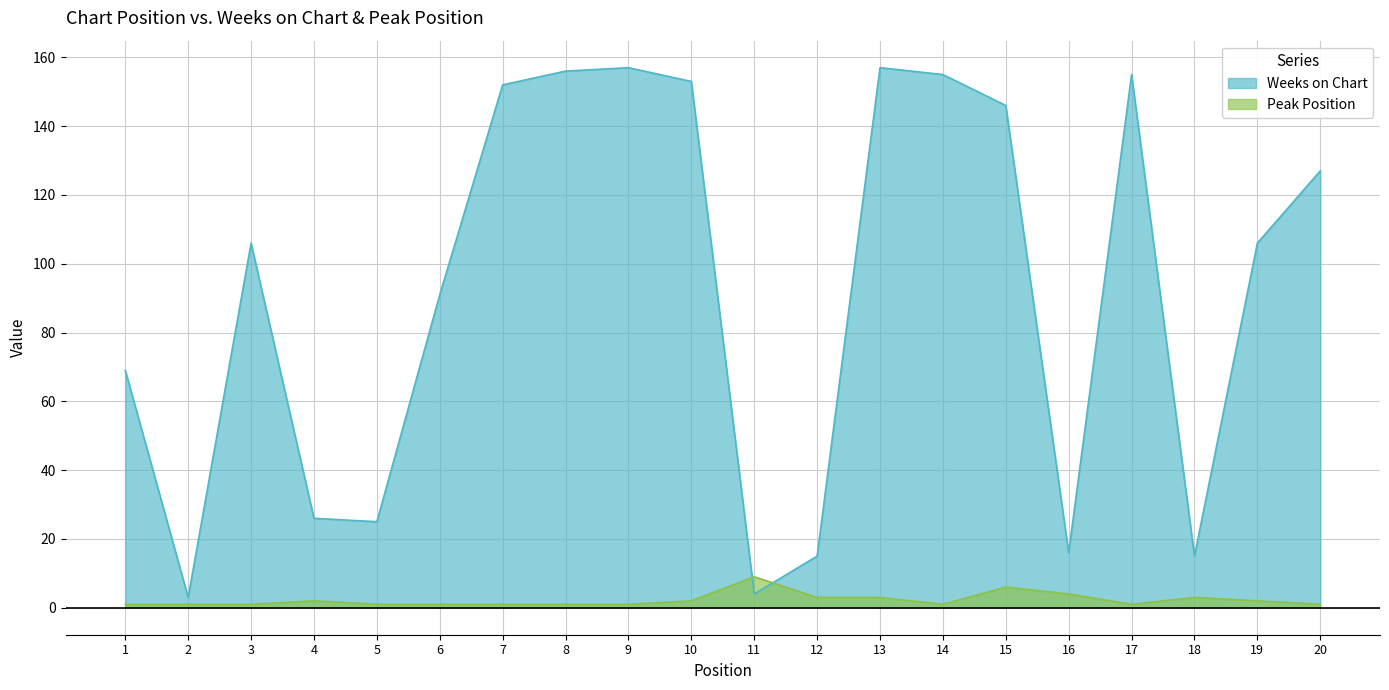

What is the difference between the highest and lowest values at 15?

140